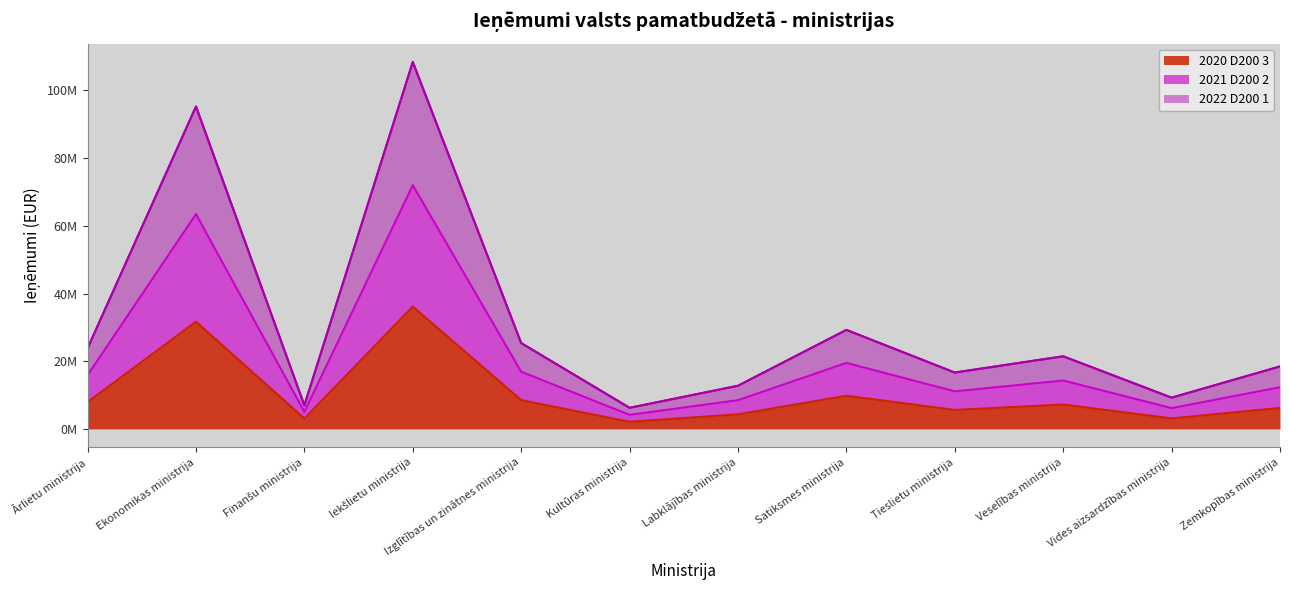

What is the approximate value of 2020 D200 3 at Zemkopības ministrija, to the nearest 50?

6200000